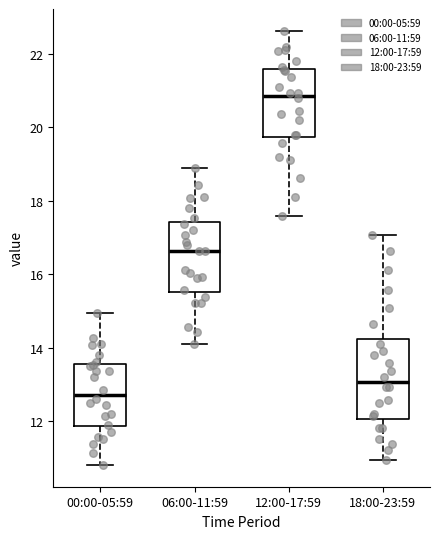

Which box's median line is the lowest?

00:00-05:59